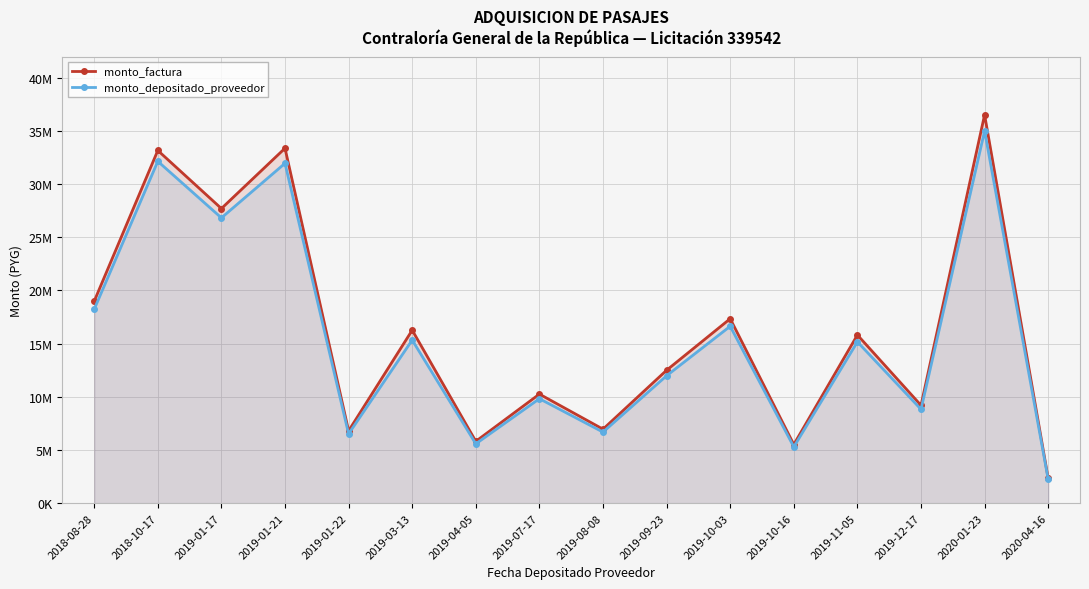

Reading right to left, extract all data points from this chart.

monto_factura: 2020-04-16=2327310	2020-01-23=36516334	2019-12-17=9198157	2019-11-05=15815968	2019-10-16=5515071	2019-10-03=17343999	2019-09-23=12499760	2019-08-08=6957674	2019-07-17=10255430	2019-04-05=5815457	2019-03-13=16266301	2019-01-22=6800000	2019-01-21=33373598	2019-01-17=27702166	2018-10-17=33163950	2018-08-28=18987344
monto_depositado_proveedor: 2020-04-16=2235438	2020-01-23=35001422	2019-12-17=8825414	2019-11-05=15168965	2019-10-16=5293136	2019-10-03=16636181	2019-09-23=11983024	2019-08-08=6682217	2019-07-17=9822777	2019-04-05=5580662	2019-03-13=15336848	2019-01-22=6515796	2019-01-21=31954773	2019-01-17=26827266	2018-10-17=32143150	2018-08-28=18232708